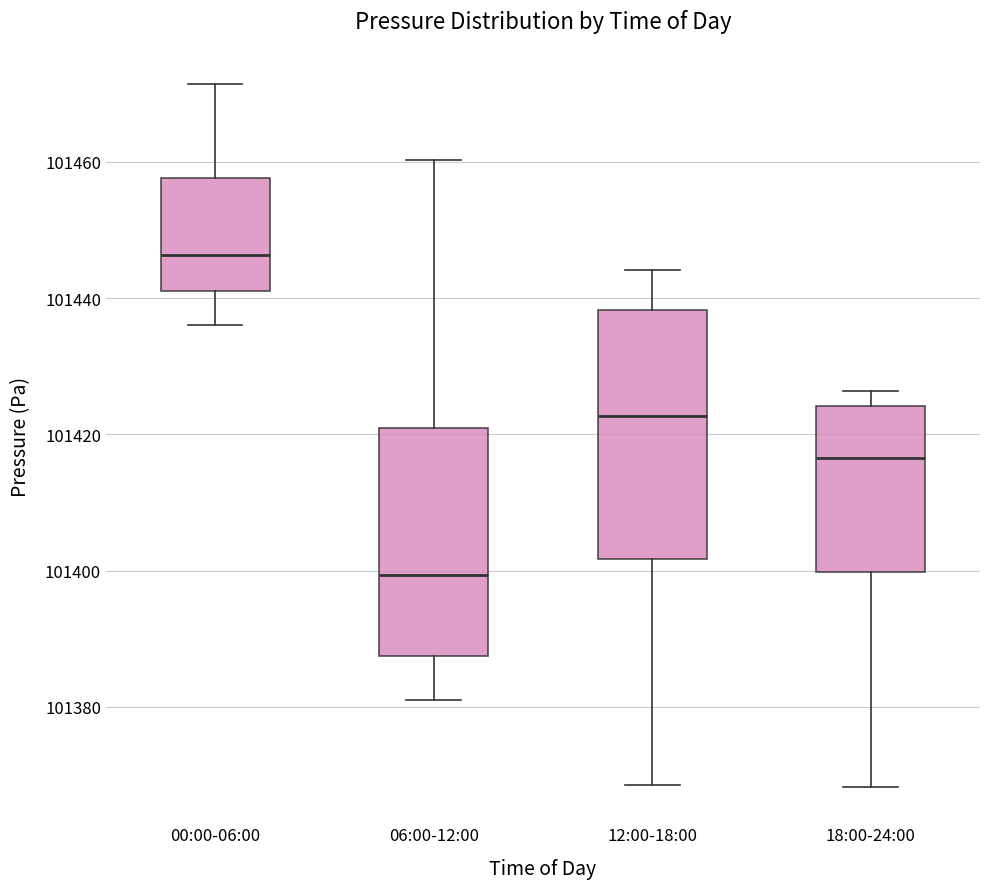

Reading left to right, read every box against the y-axis: the position of its median line, the range the box covers, and the ends of its whiskers. The values are not printed on the chart, so give them approximately, as read against the axis.

00:00-06:00: median 101446, box 101442 to 101458, whiskers 101436 to 101472
06:00-12:00: median 101400, box 101388 to 101420, whiskers 101380 to 101460
12:00-18:00: median 101422, box 101402 to 101438, whiskers 101368 to 101444
18:00-24:00: median 101416, box 101400 to 101424, whiskers 101368 to 101426